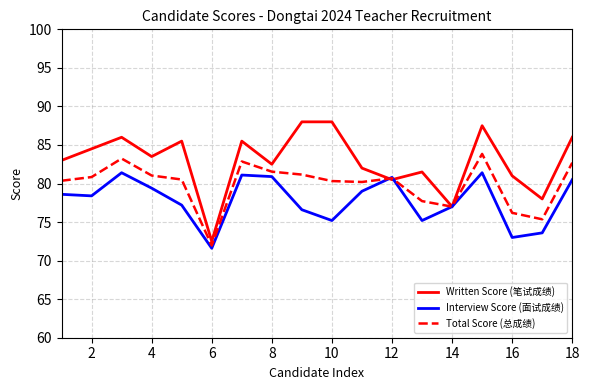

What is the smallest value displayed?

71.6